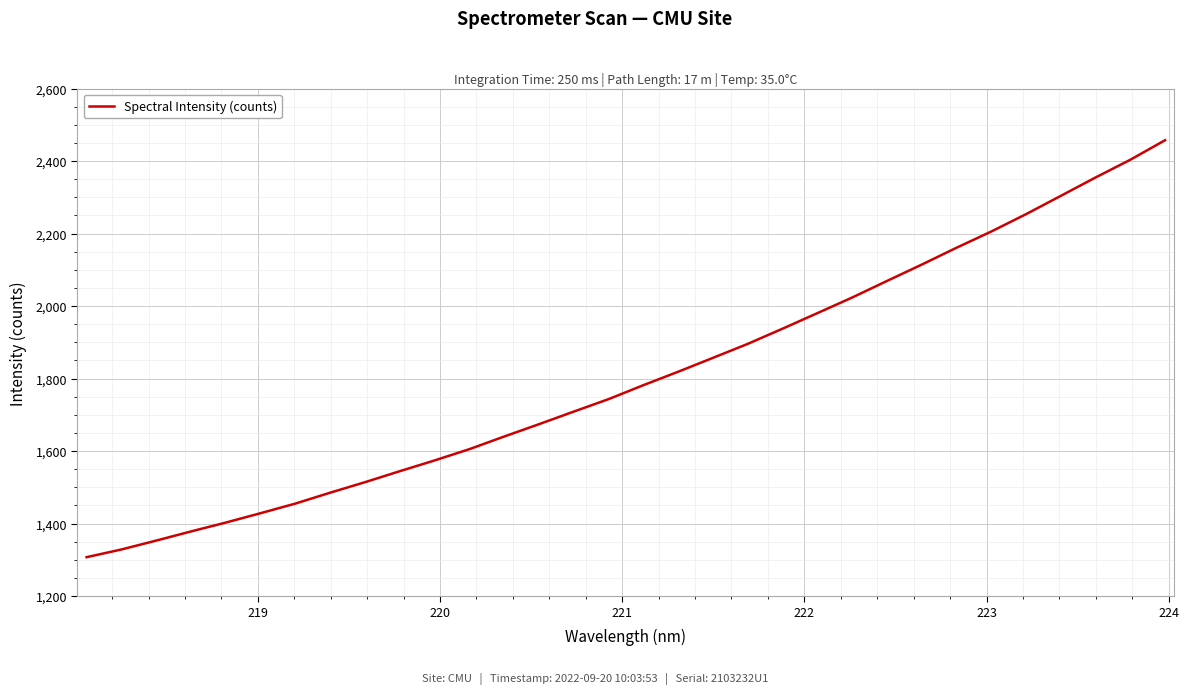

What is the minimum value shown in the chart?

1307.2